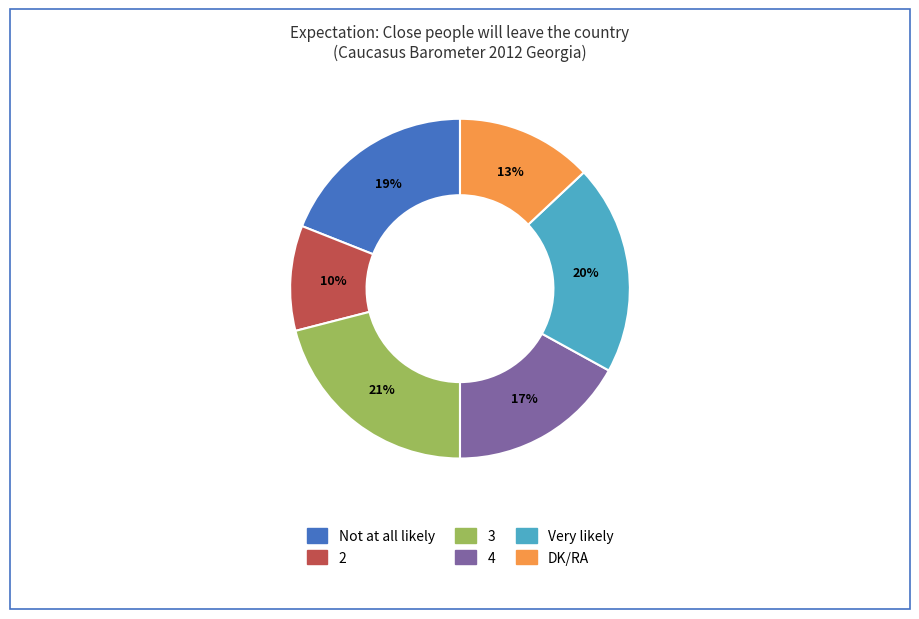

Rank the categories by value from lowest to highest.

2, DK/RA, 4, Not at all likely, Very likely, 3